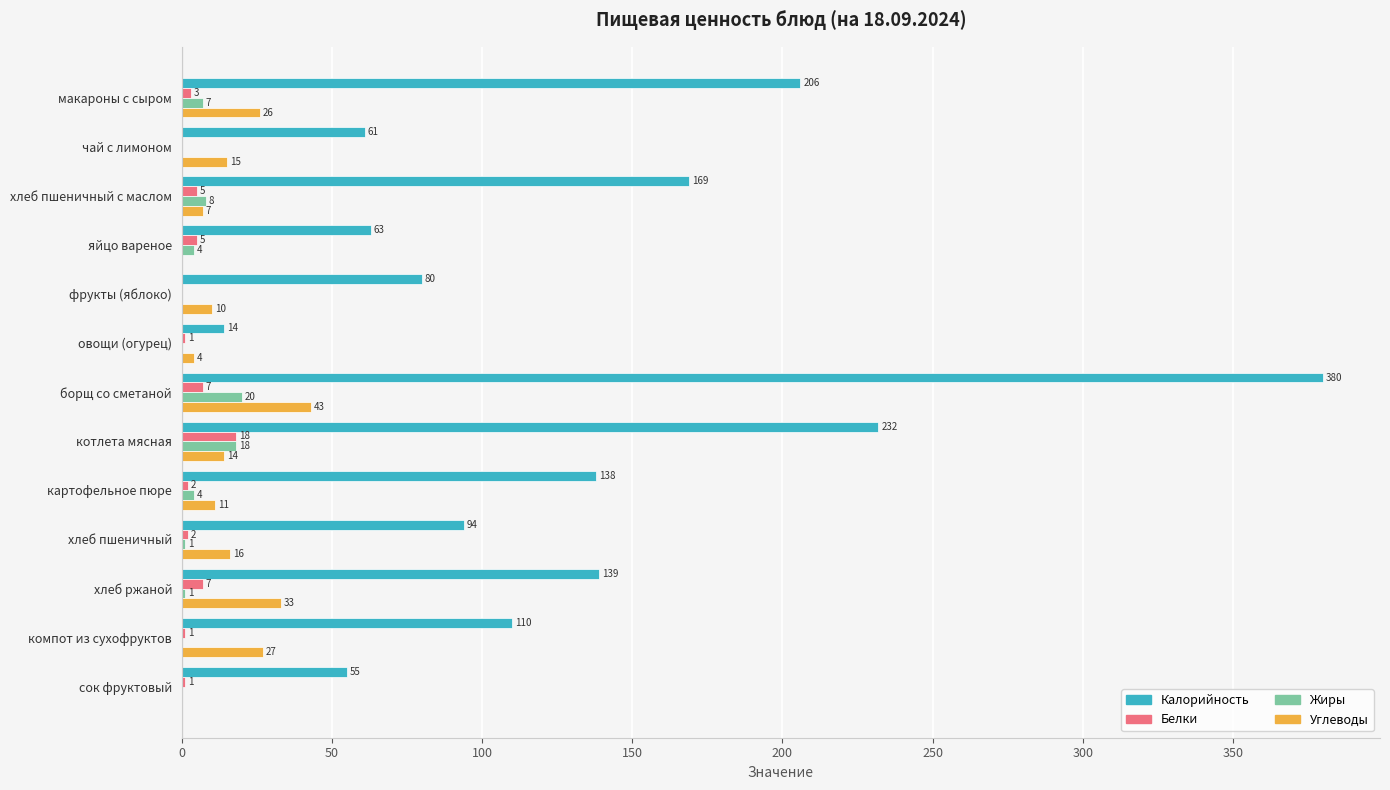

True or false: Жиры has a value of 4 at яйцо вареное.

True